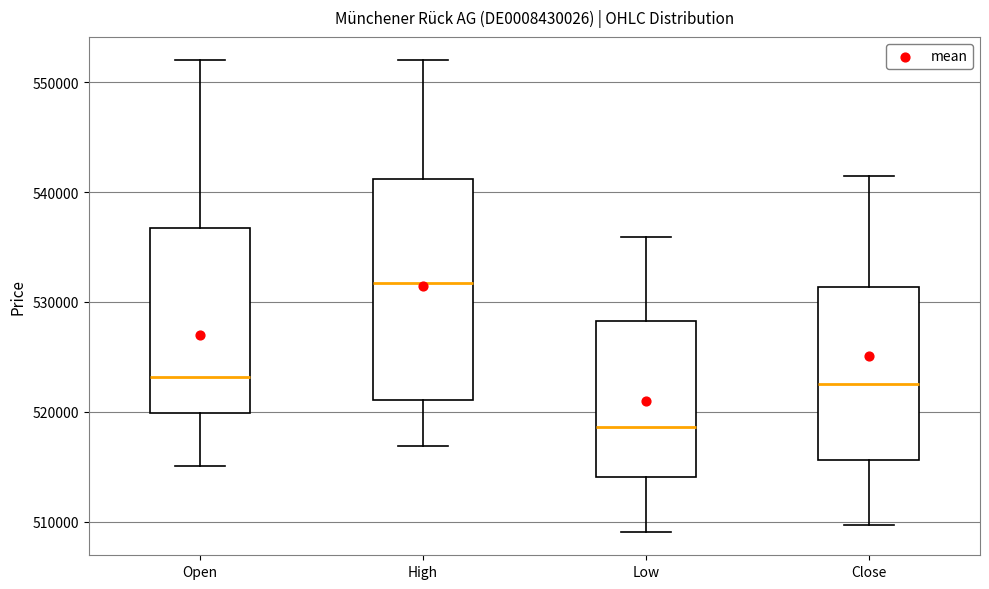

Reading left to right, read every box against the y-axis: the position of its median line, the range the box covers, and the ends of its whiskers. The values are not printed on the chart, so give them approximately, as read against the axis.

Open: median 523000, box 520000 to 537000, whiskers 515000 to 552000
High: median 532000, box 521000 to 541000, whiskers 517000 to 552000
Low: median 519000, box 514000 to 528000, whiskers 509000 to 536000
Close: median 523000, box 516000 to 531000, whiskers 510000 to 541000